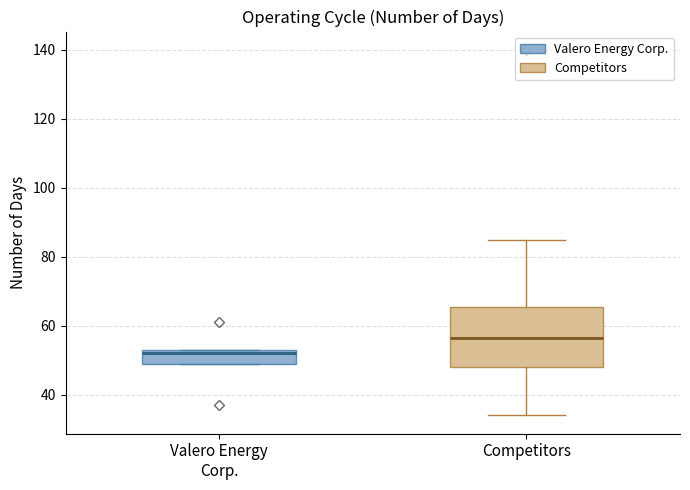

Reading left to right, transcribe this box plot: for each box, give where its median line is, the range the box spans, and where its two whiskers end, as read against the y-axis. The values are not printed on the chart, so give them approximately, as read against the axis.

Valero Energy Corp.: median 52, box 50 to 54, whiskers 50 to 54
Competitors: median 56, box 48 to 66, whiskers 34 to 86